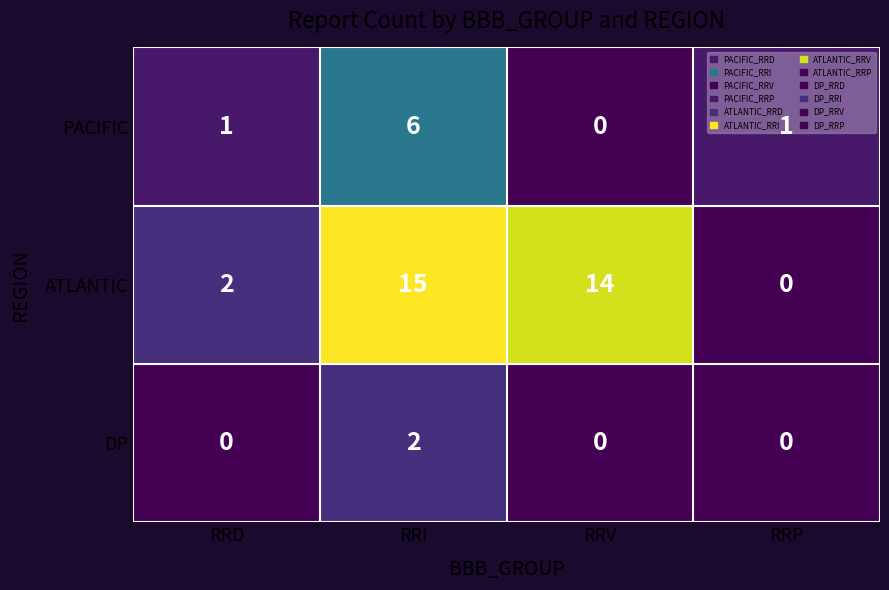

List the series in order of their peak value, highest first.

ATLANTIC, PACIFIC, DP